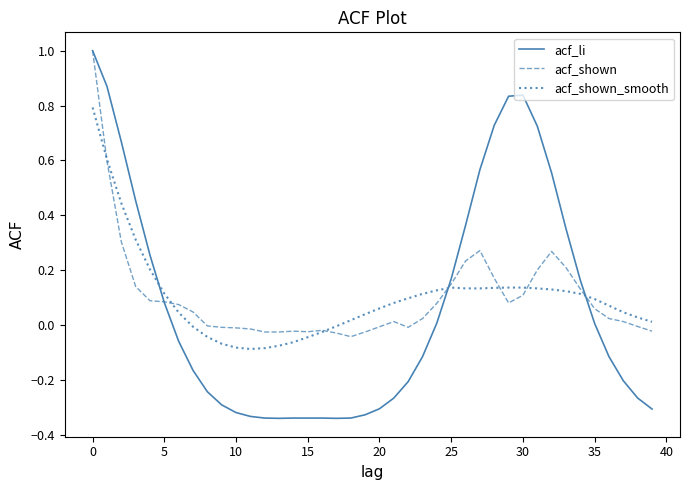

Does the chart display data point markers on the line(s)?

No